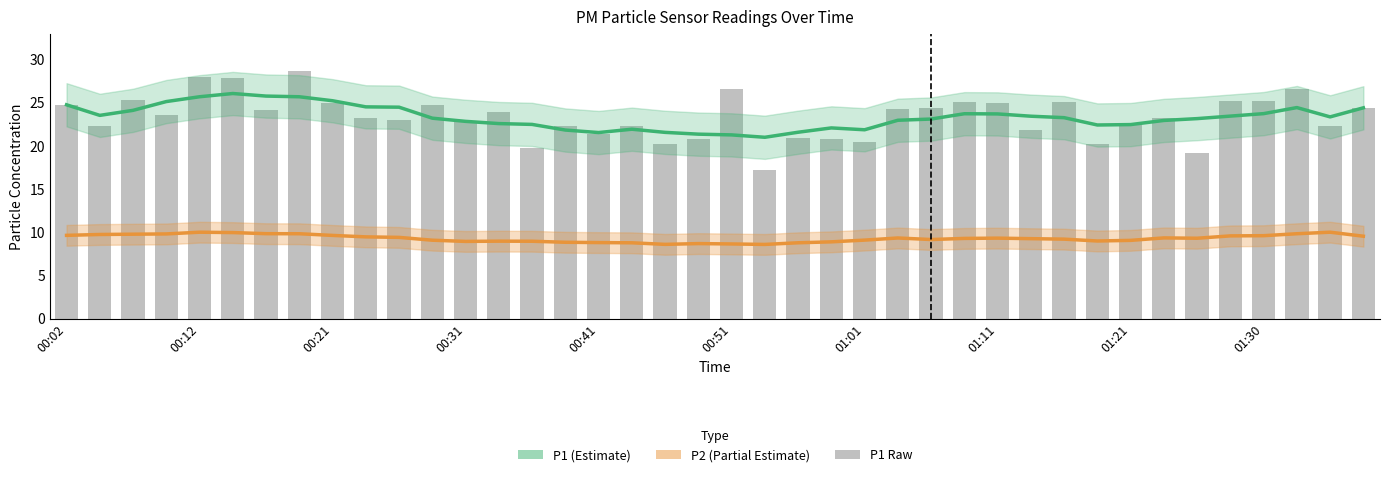

What is the sum of the P2 (Partial Estimate) values at 01:11 and 00:31?

18.3